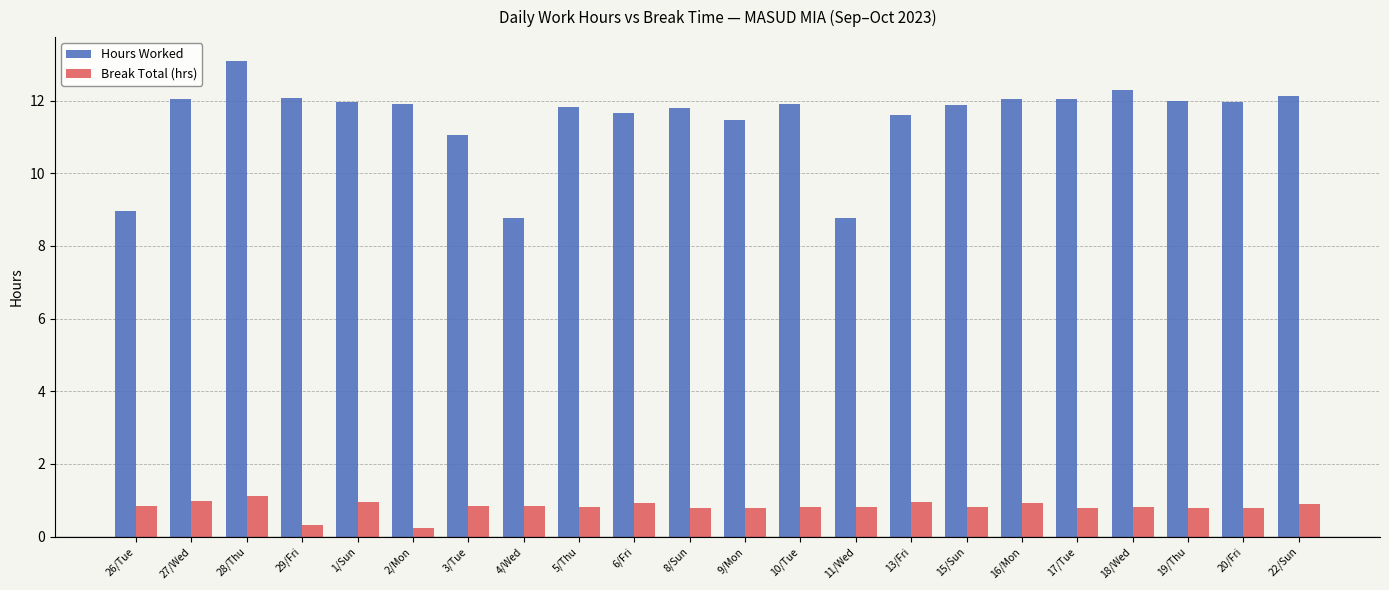

Rank the series by their maximum value, from highest to lowest.

Hours Worked, Break Total (hrs)